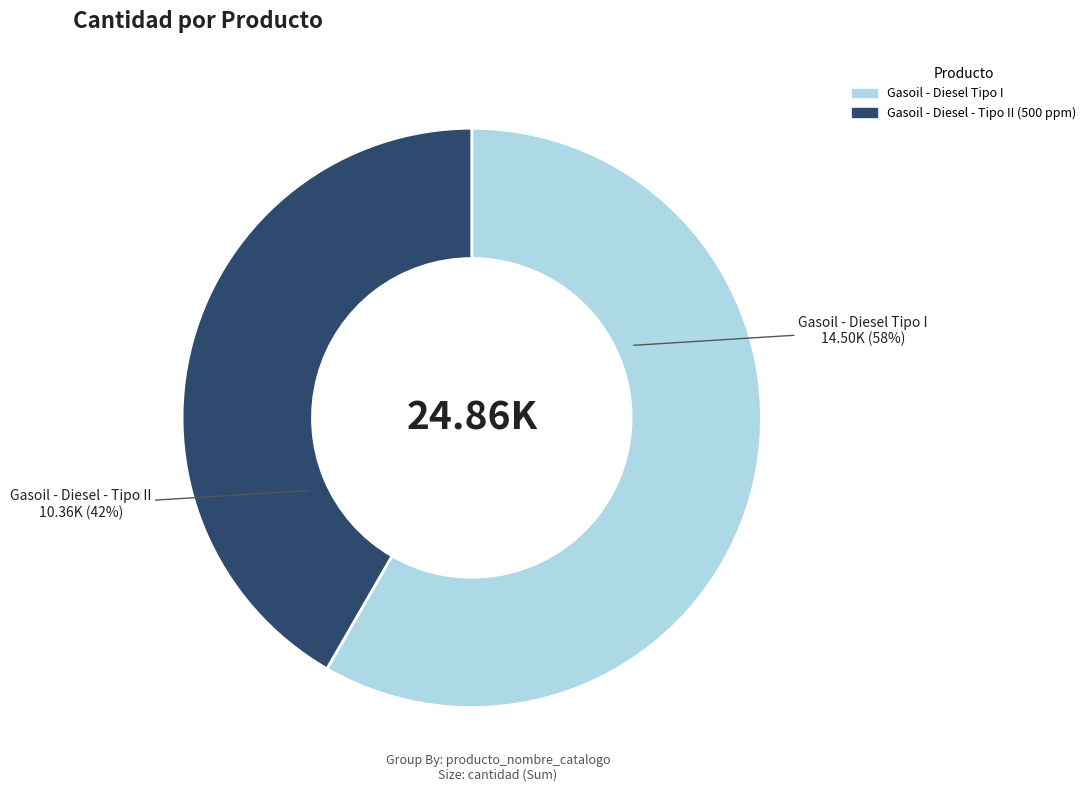

Which category accounts for the majority?

Gasoil - Diesel Tipo I